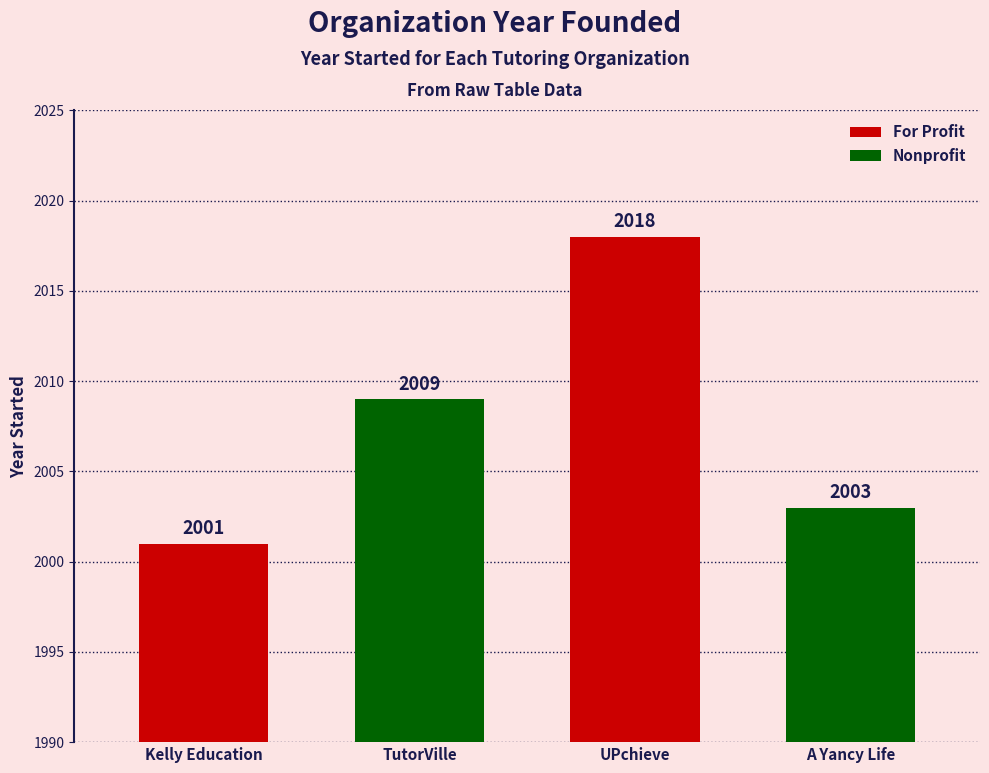

What value does the data have at UPchieve, to the nearest 10?

2020